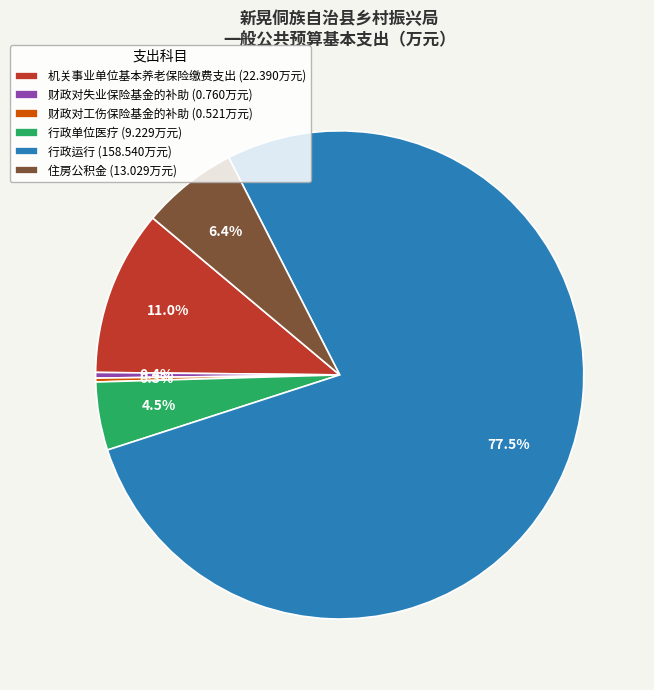

What percentage is NOT represented by 财政对失业保险基金的补助?

99.6%